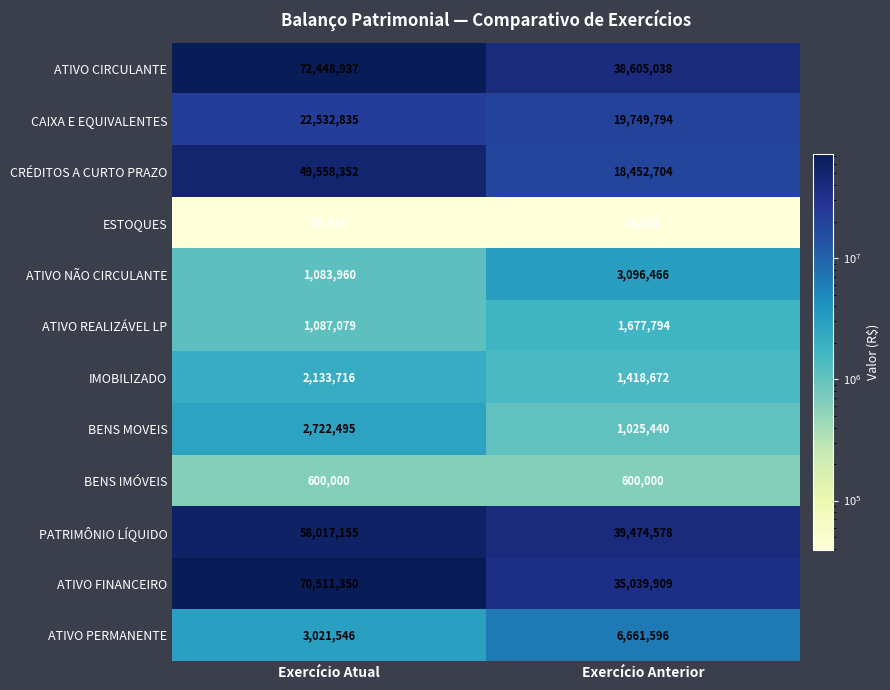

Is it true that CRÉDITOS A CURTO PRAZO equals 18452704 at Exercício Anterior?

True